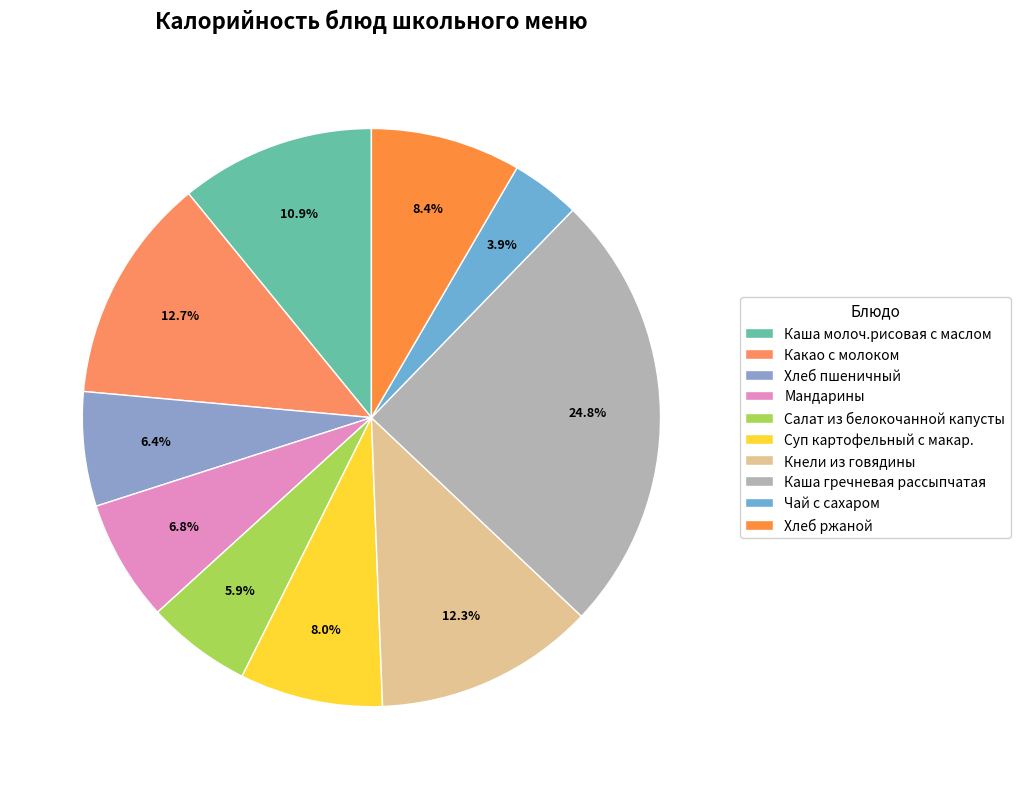

Combined, do Чай с сахаром and Хлеб пшеничный account for over 50%?

No